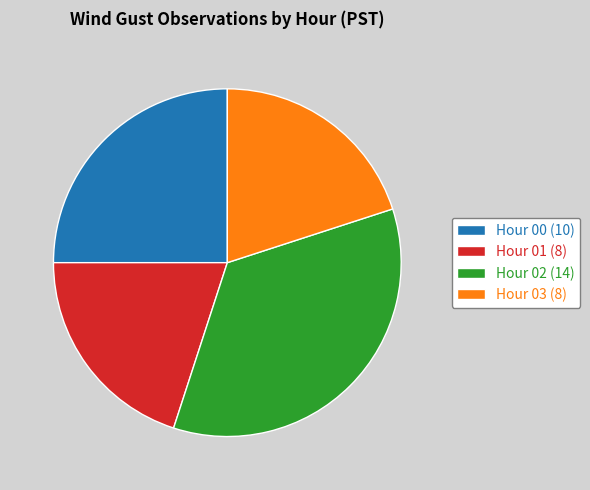

Do Hour 03 (8) and Hour 00 (10) together represent more than half of the pie?

No